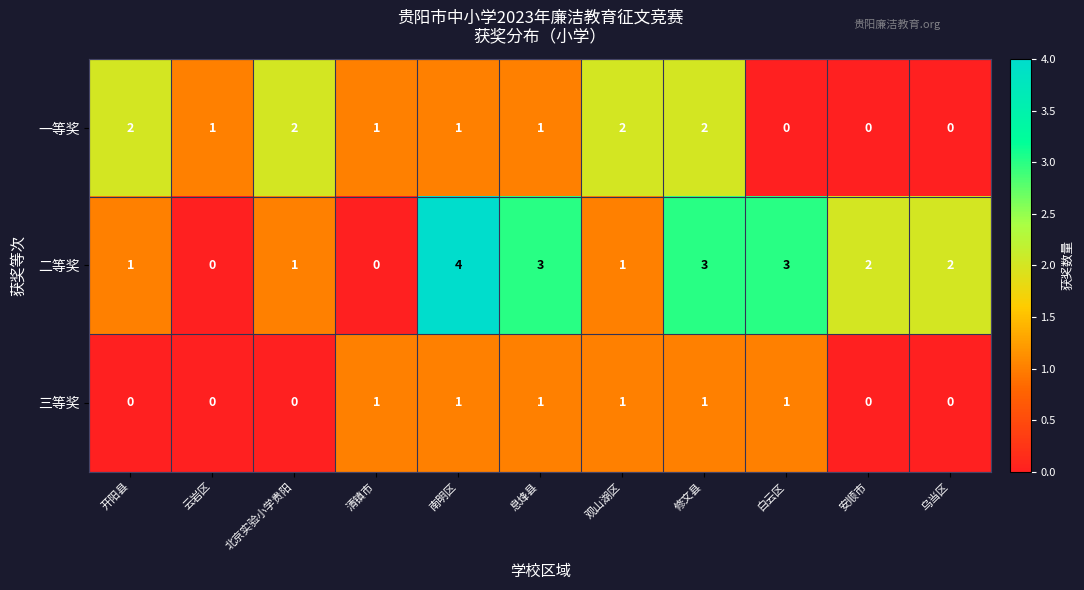

What is the total value across all series at 白云区?

4